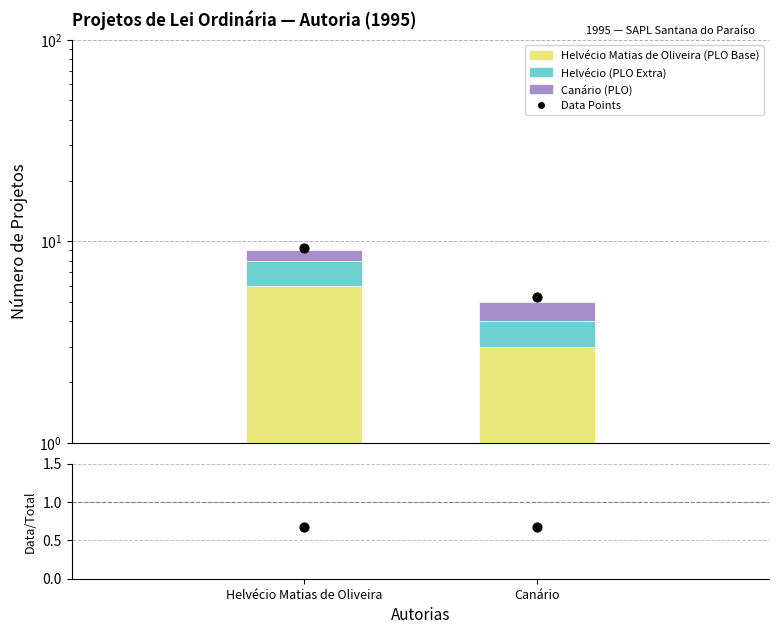

Which series contains the lowest Y value?

Data/MC